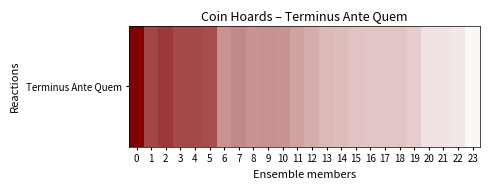

List the labels in order of value, largest first.

23, 22, 20, 21, 19, 16, 18, 17, 15, 14, 13, 12, 11, 6, 8, 10, 9, 7, 5, 3, 4, 1, 2, 0